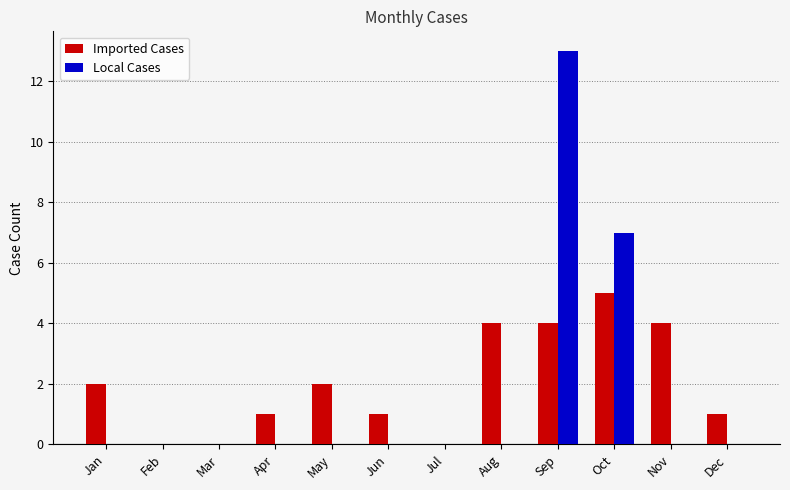

Which label corresponds to the largest value in the chart?

Sep